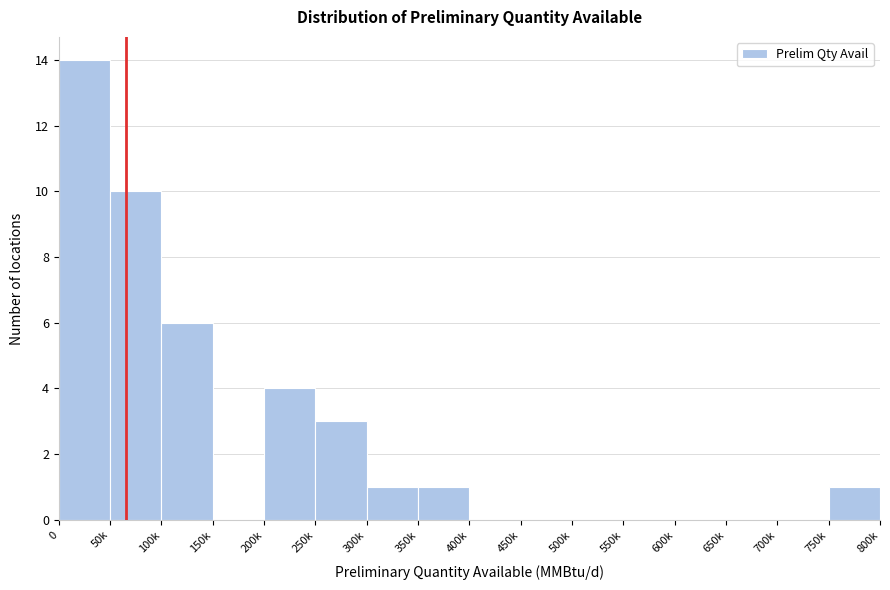

Reading right to left, list all the values displayed in this chart.

750k=1	700k=0	650k=0	600k=0	550k=0	500k=0	450k=0	400k=0	350k=1	300k=1	250k=3	200k=4	150k=0	100k=6	50k=10	0=14